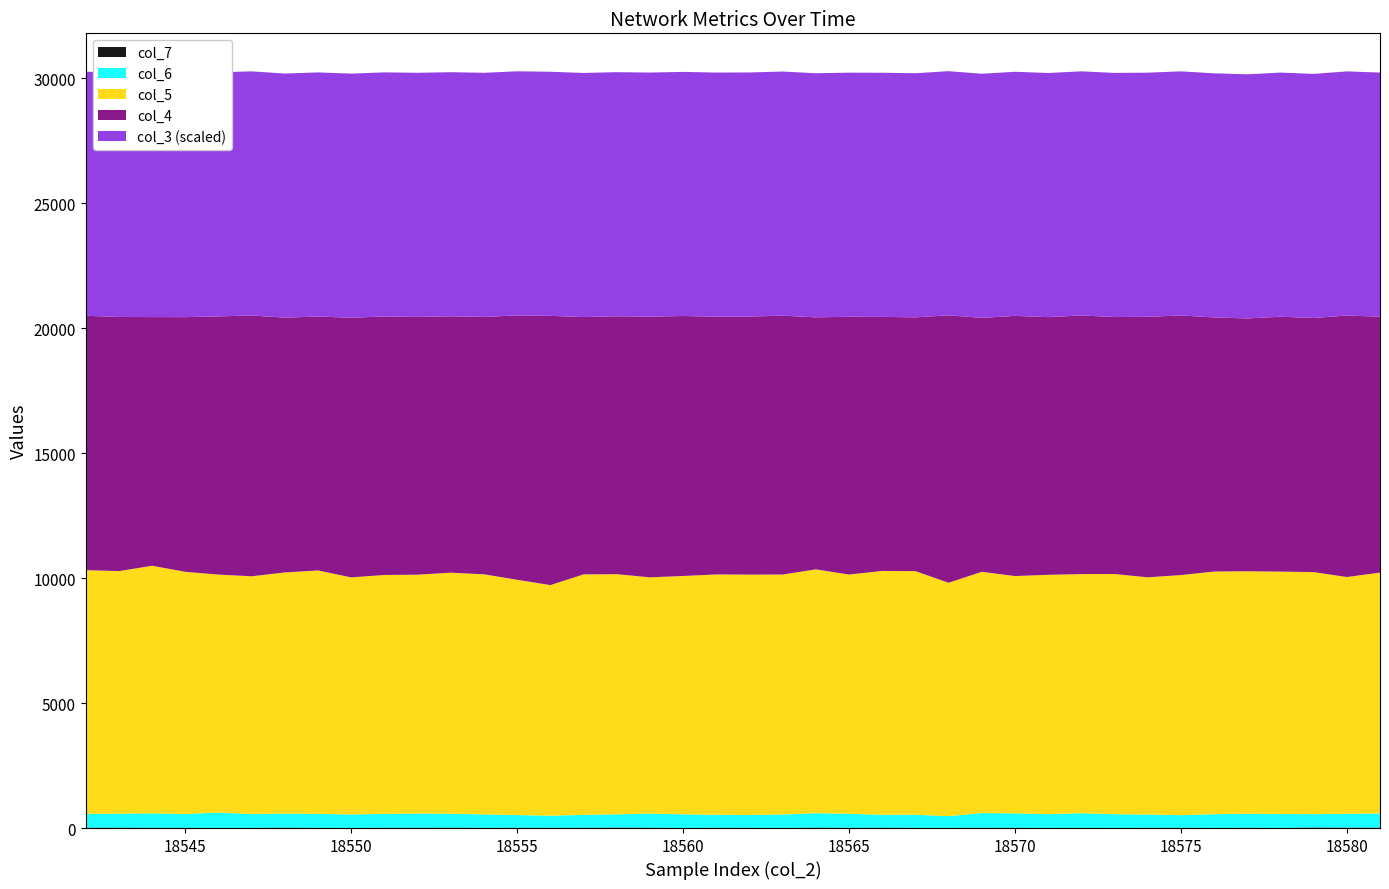

Reading left to right, what are all the values shown in this chart?

col_4: 18542=10176	18543=10167	18544=9947	18545=10187	18546=10328	18547=10433	18548=10192	18549=10158	18550=10387	18551=10341	18552=10311	18553=10256	18554=10296	18555=10575	18556=10769	18557=10293	18558=10316	18559=10427	18560=10400	18561=10311	18562=10322	18563=10355	18564=10080	18565=10311	18566=10163	18567=10152	18568=10699	18569=10156	18570=10407	18571=10308	18572=10346	18573=10281	18574=10421	18575=10384	18576=10163	18577=10114	18578=10196	18579=10164	18580=10460	18581=10237
col_5: 18542=9746	18543=9703	18544=9904	18545=9687	18546=9520	18547=9509	18548=9645	18549=9737	18550=9481	18551=9557	18552=9554	18553=9642	18554=9604	18555=9411	18556=9225	18557=9619	18558=9607	18559=9448	18560=9533	18561=9615	18562=9614	18563=9600	18564=9754	18565=9569	18566=9754	18567=9743	18568=9336	18569=9651	18570=9492	18571=9574	18572=9564	18573=9607	18574=9489	18575=9604	18576=9707	18577=9699	18578=9697	18579=9683	18580=9471	18581=9635
col_6: 18542=556	18543=559	18544=576	18545=551	18546=611	18547=555	18548=562	18549=557	18550=540	18551=554	18552=569	18553=555	18554=537	18555=508	18556=483	18557=516	18558=530	18559=566	18560=545	18561=518	18562=513	18563=536	18564=575	18565=562	18566=515	18567=524	18568=466	18569=590	18570=576	18571=548	18572=585	18573=546	18574=530	18575=504	18576=548	18577=560	18578=555	18579=534	18580=553	18581=566
col_7: 18542=13	18543=16	18544=11	18545=11	18546=7	18547=6	18548=17	18549=9	18550=5	18551=11	18552=12	18553=17	18554=8	18555=12	18556=10	18557=11	18558=18	18559=14	18560=4	18561=11	18562=10	18563=5	18564=18	18565=9	18566=15	18567=9	18568=9	18569=10	18570=11	18571=7	18572=9	18573=7	18574=10	18575=11	18576=6	18577=12	18578=5	18579=21	18580=17	18581=16
col_3: 18542=3905642	18543=3905653	18544=3905664	18545=3905675	18546=3905687	18547=3905698	18548=3905709	18549=3905721	18550=3905732	18551=3905743	18552=3905754	18553=3905766	18554=3905777	18555=3905788	18556=3905800	18557=3905811	18558=3905822	18559=3905833	18560=3905845	18561=3905856	18562=3905867	18563=3905879	18564=3905890	18565=3905901	18566=3905912	18567=3905924	18568=3905935	18569=3905946	18570=3905958	18571=3905969	18572=3905980	18573=3905991	18574=3906003	18575=3906014	18576=3906025	18577=3906036	18578=3906048	18579=3906059	18580=3906070	18581=3906082